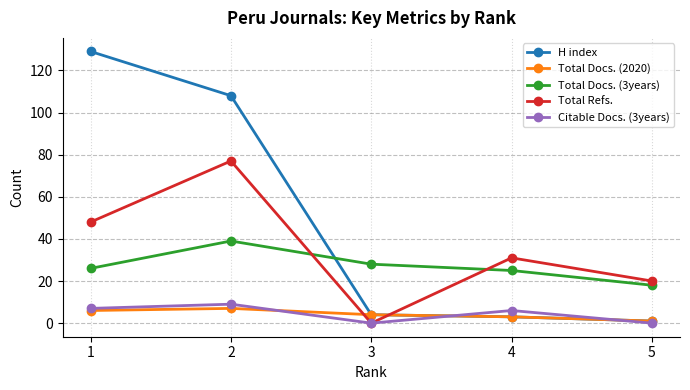

What is the total value across all series at 5?

40